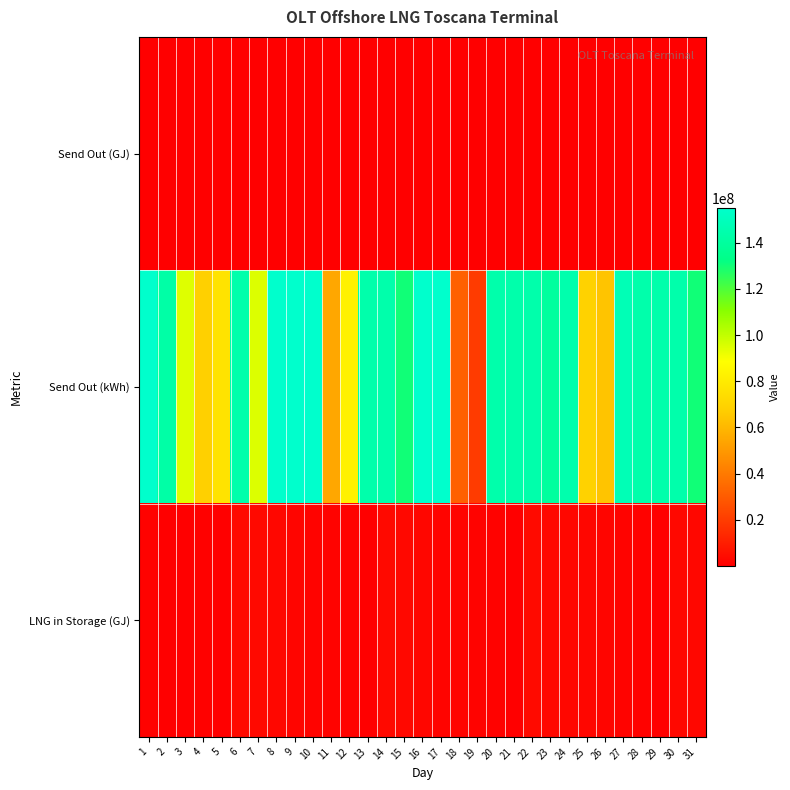

Reading right to left, extract all data points from this chart.

Send Out (GJ): 31=468002.7	30=519480.0	29=519497.5	28=519480.3	27=532797.3	26=230196.9	25=250375.9	24=521966.5	23=504058.3	22=519477.8	21=519443.4	20=519585.0	19=70043.6	18=114053.5	17=558012.2	16=557953.2	15=468034.7	14=519484.8	13=519533.8	12=297863.8	11=196414.1	10=557987.6	9=558063.4	8=557993.9	7=342064.4	6=519551.9	5=276479.5	4=247019.7	3=340608.9	2=513724.7	1=558053.0
Send Out (kWh): 31=130000761.0	30=144299992.0	29=144304860.0	28=144300073.0	27=147999237.0	26=63943585.0	25=69548873.0	24=144990701.0	23=140016187.0	22=144299397.0	21=144289830.0	20=144329157.0	19=19456553.0	18=31681533.0	17=155003388.0	16=154987009.0	15=130009627.0	14=144301329.0	13=144314937.0	12=82739957.0	11=54559463.0	10=154996546.0	9=155017603.0	8=154998311.0	7=95017891.0	6=144319974.0	5=76799867.0	4=68616572.0	3=94613579.0	2=142701307.0	1=155014711.0
LNG in Storage (GJ): 31=2585768.0	30=3053768.0	29=516487.1	28=1035967.1	27=1555447.1	26=2088130.2	25=2318427.5	24=2568769.3	23=3090769.3	22=3594769.3	21=516487.4	20=1035967.4	19=1555447.4	18=1625428.3	17=1739644.2	16=2297644.2	15=2855644.2	14=3323644.2	13=516487.4	12=1035967.4	11=1333797.7	10=1530286.7	9=2088286.7	8=2646286.7	7=3204286.7	6=3546286.7	5=516487.4	4=792967.4	3=244027.0	2=584678.6	1=1098387.6